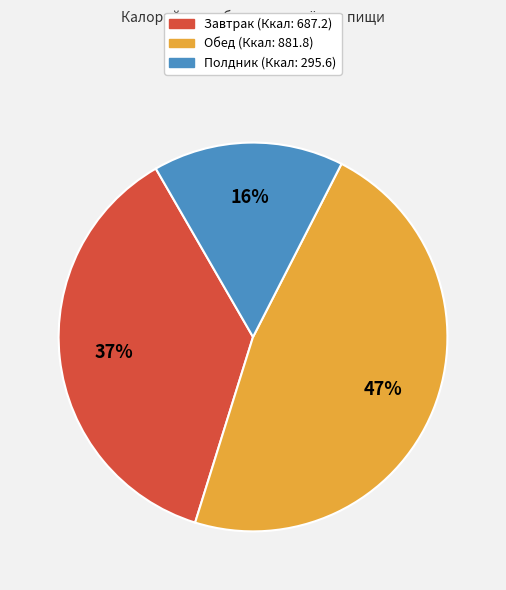

Does any single category account for the majority?

No